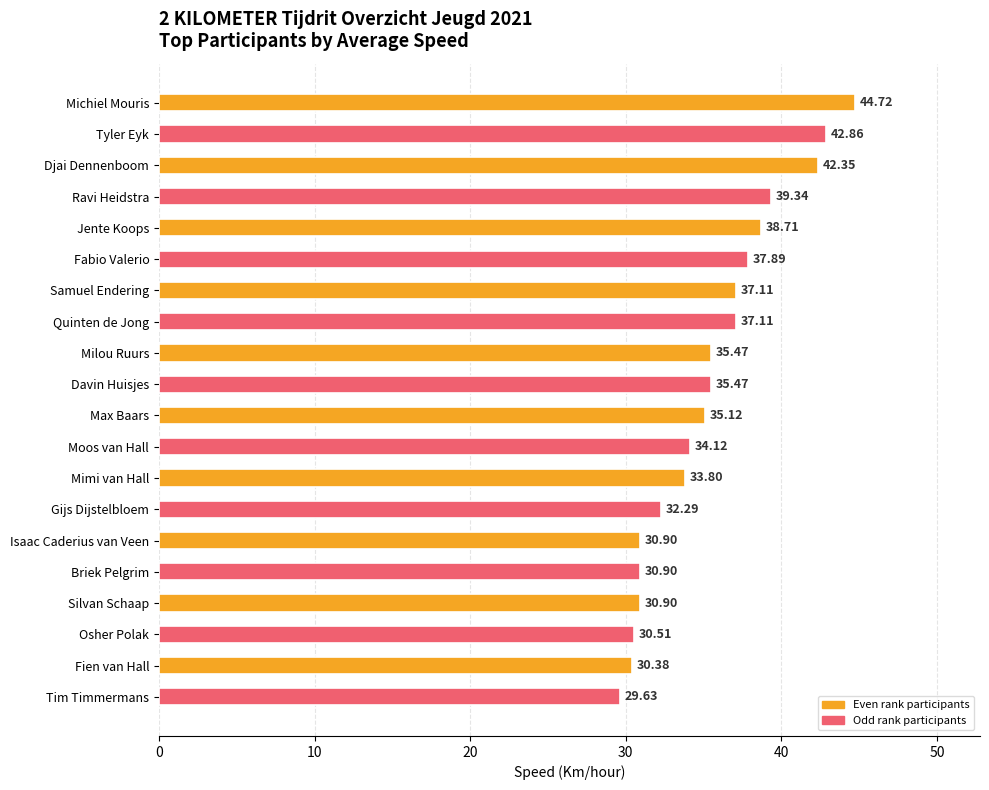

What is the label of the 13th bar from the bottom?

Quinten de Jong